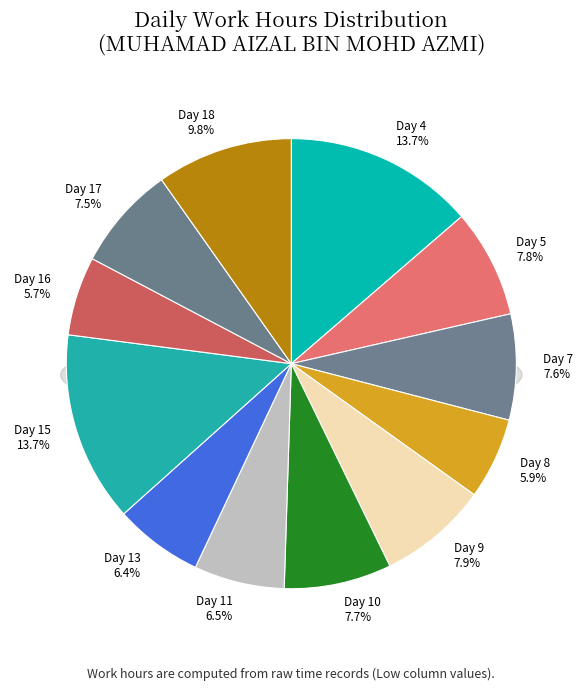

Count the number of slices in the pie.

12